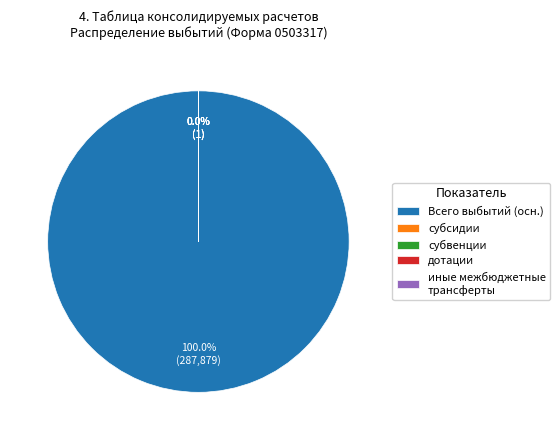

Is it true that субвенции is 11% of the pie?

False